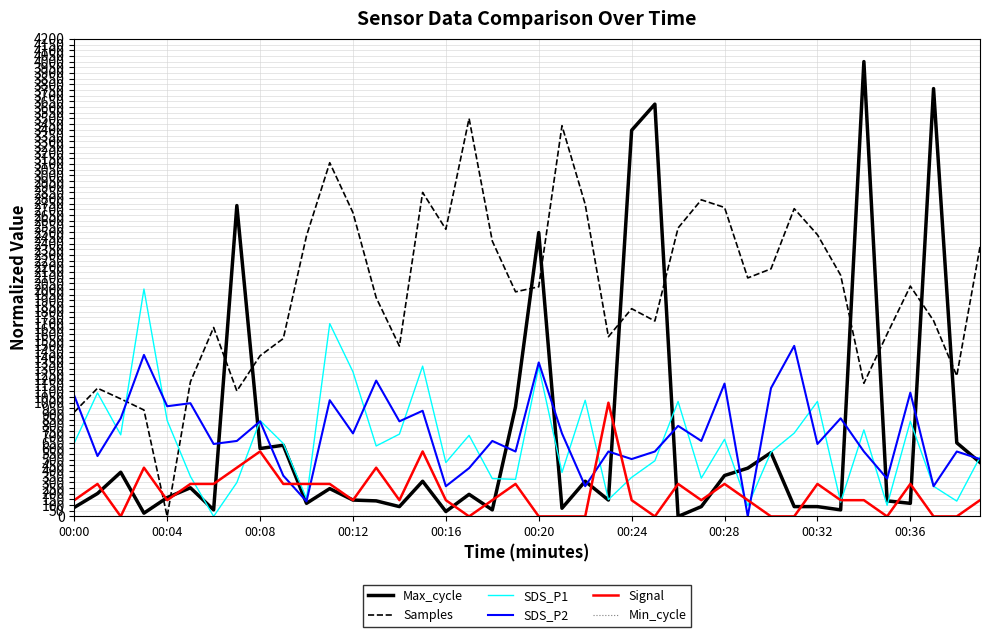

What is the highest value of the Samples series?

3500.0